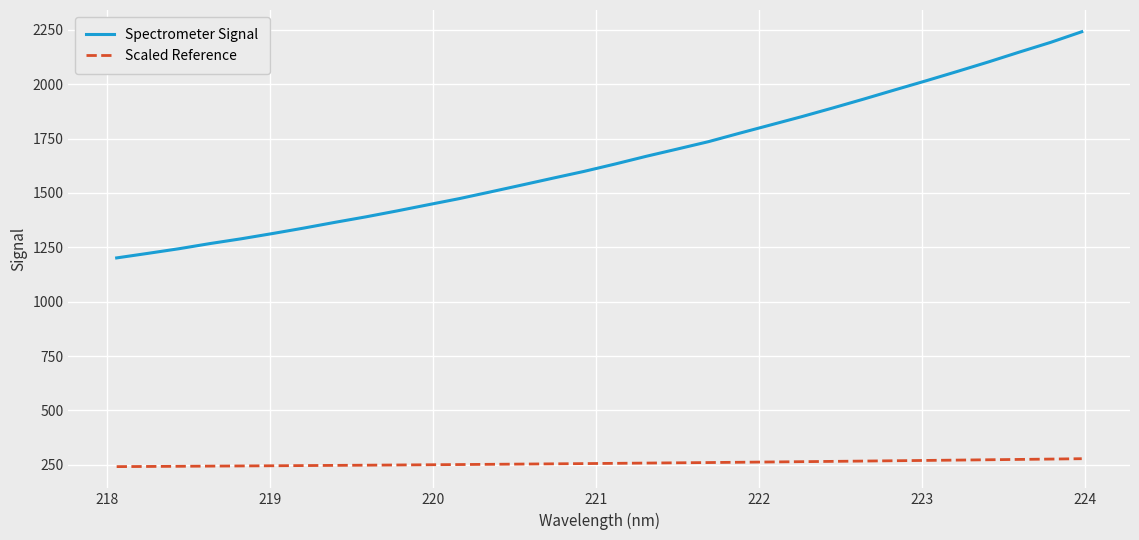

Rank the series by their average value, from highest to lowest.

Spectrometer Signal, Scaled Reference